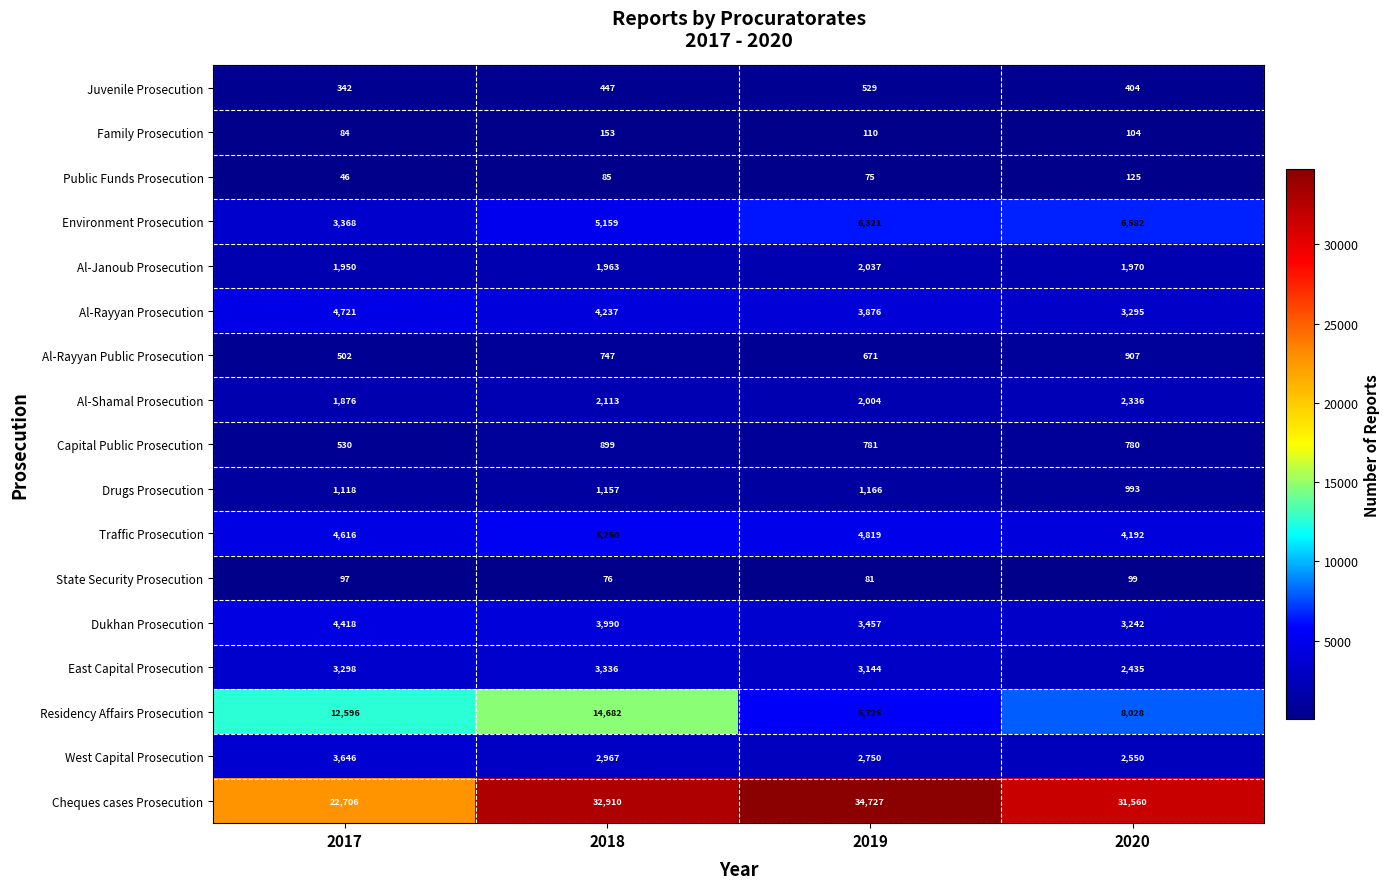

What is the sum of all Cheques cases Prosecution values?

121903